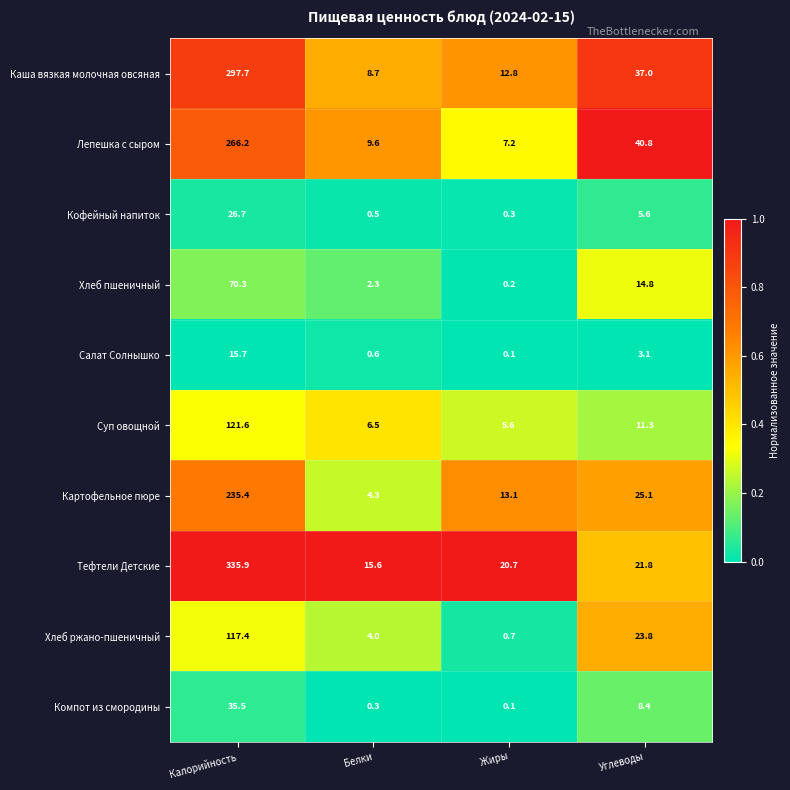

At how many categories does at least one series exceed 0?

4